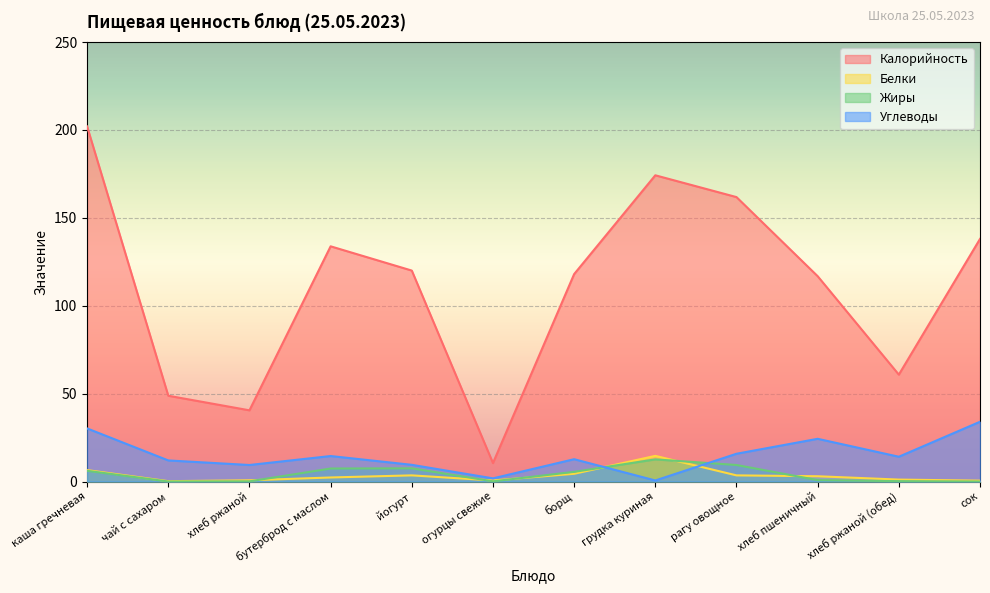

True or false: Калорийность has a value of 120.0 at йогурт.

True